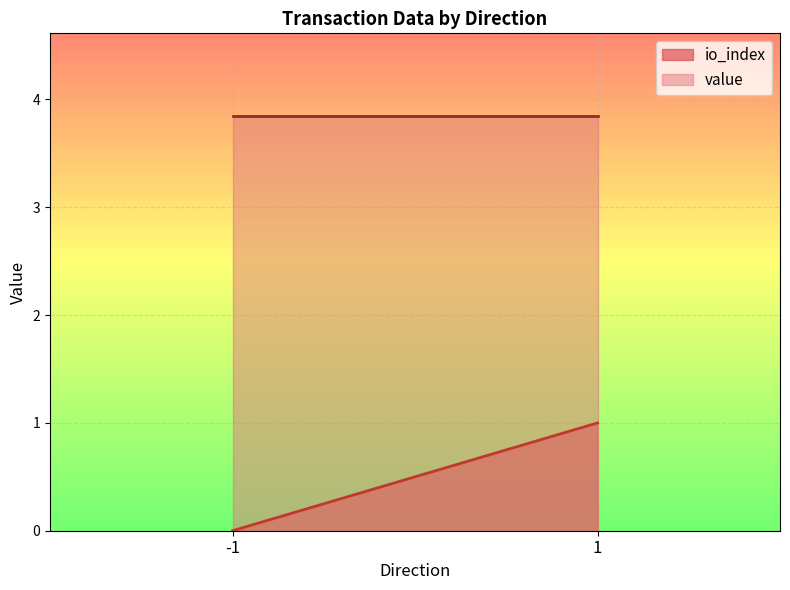

Where is value nearest to the value 3?

-1